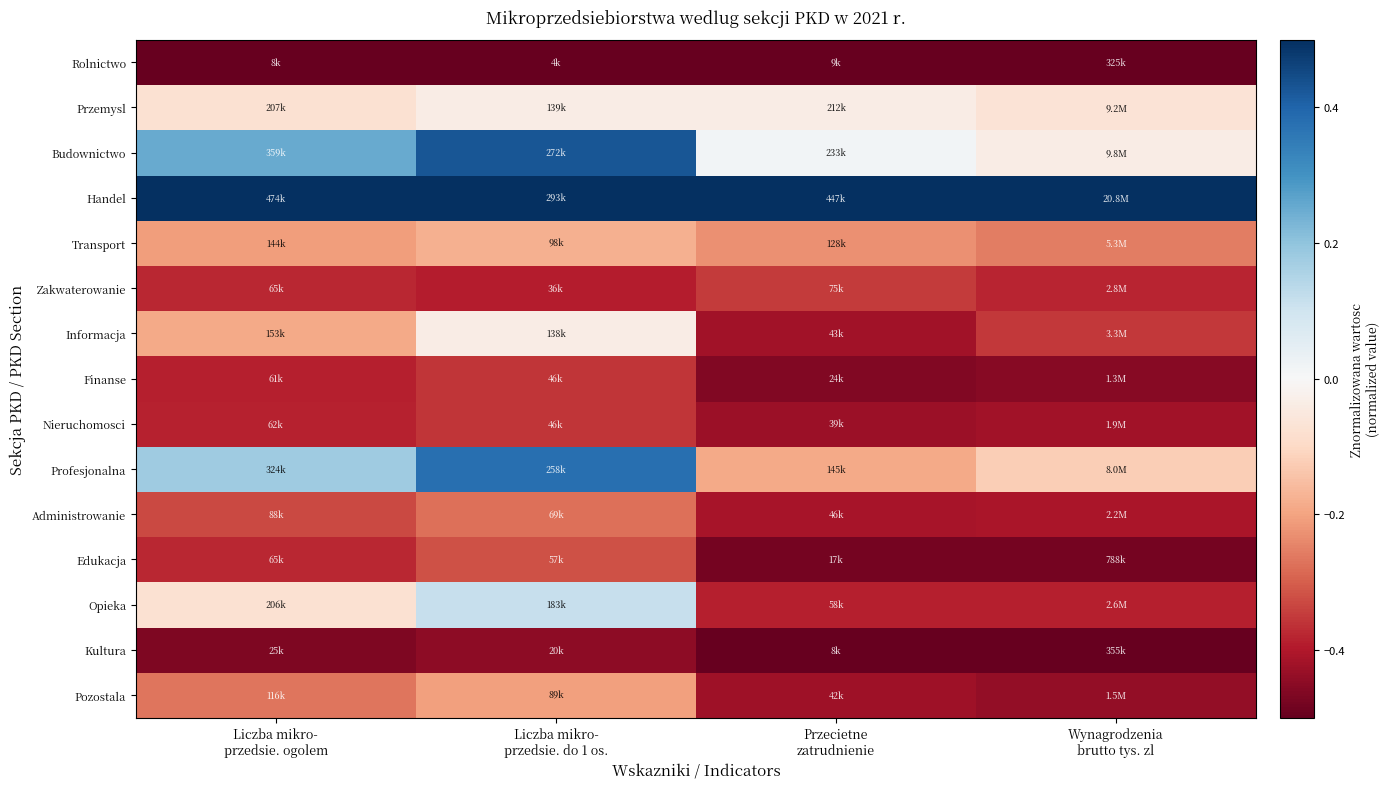

Which has a higher value, Wynagrodzenia
brutto tys. zl or Liczba mikro-
przedsie. ogolem?

Wynagrodzenia
brutto tys. zl